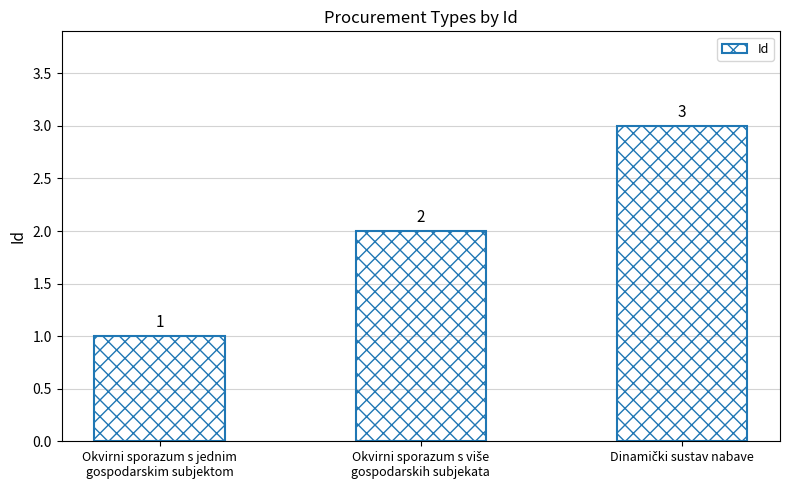

Count the values in the range 1 to 3.

3